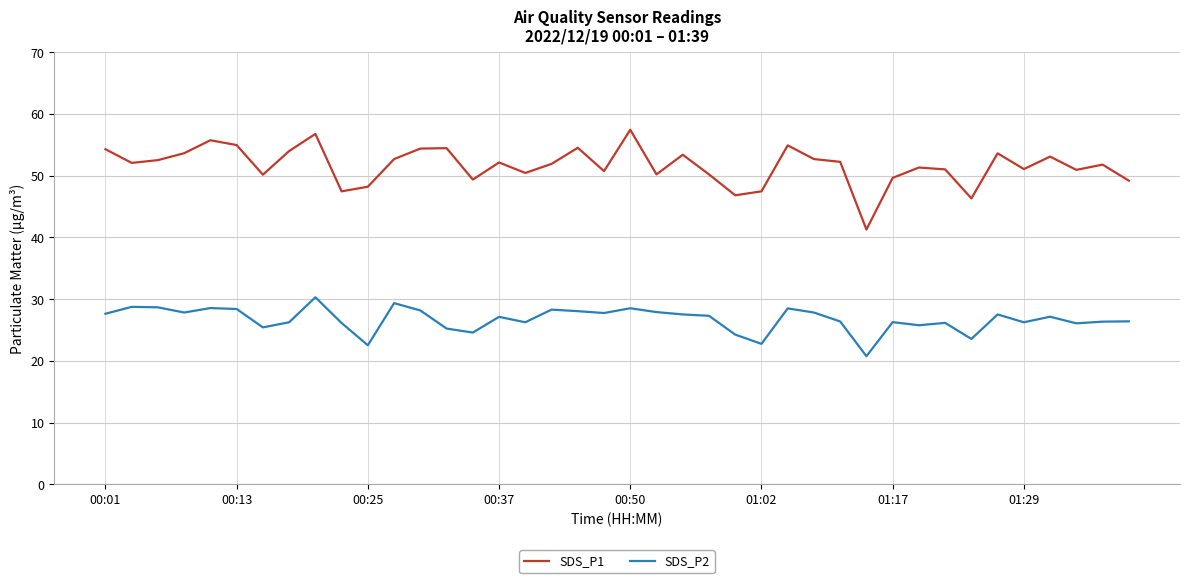

Which series has the widest spread of values?

SDS_P1